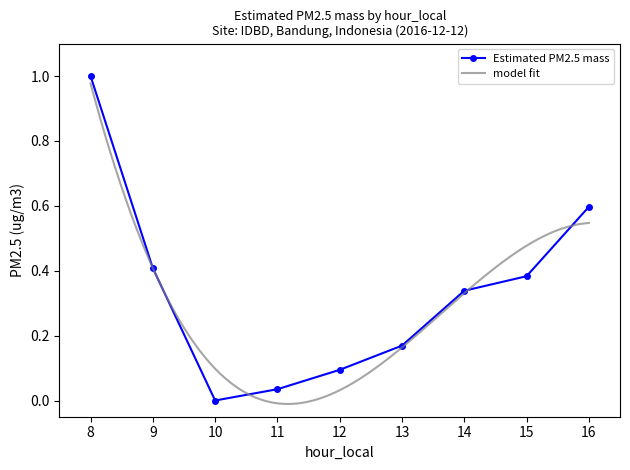

The value at 10 is 0.0. True or false?

True